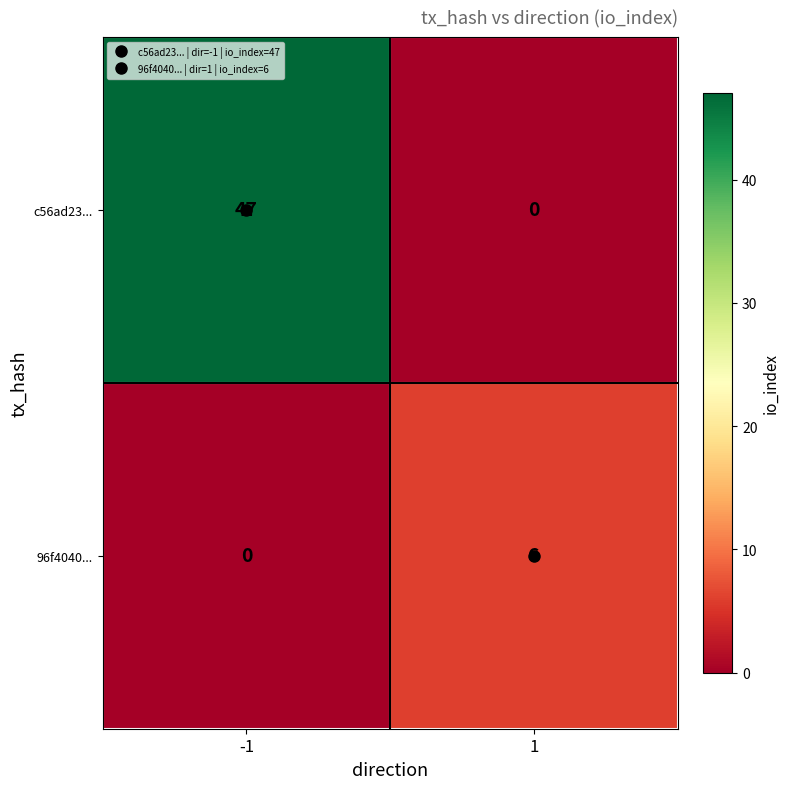

Rank the series at -1 from lowest to highest value.

96f4040..., c56ad23...